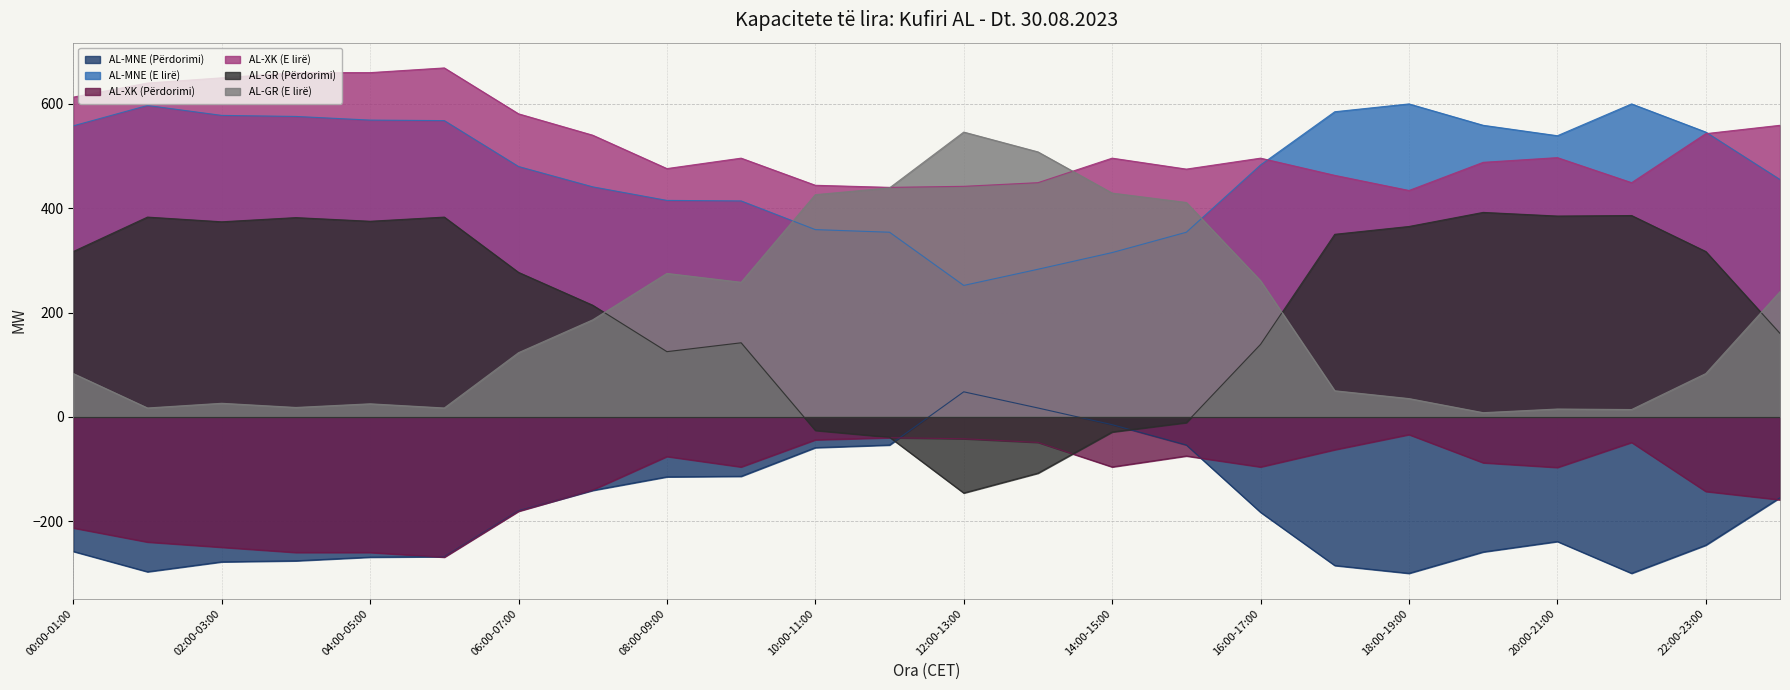

What position from the left is 15:00-16:00?

16